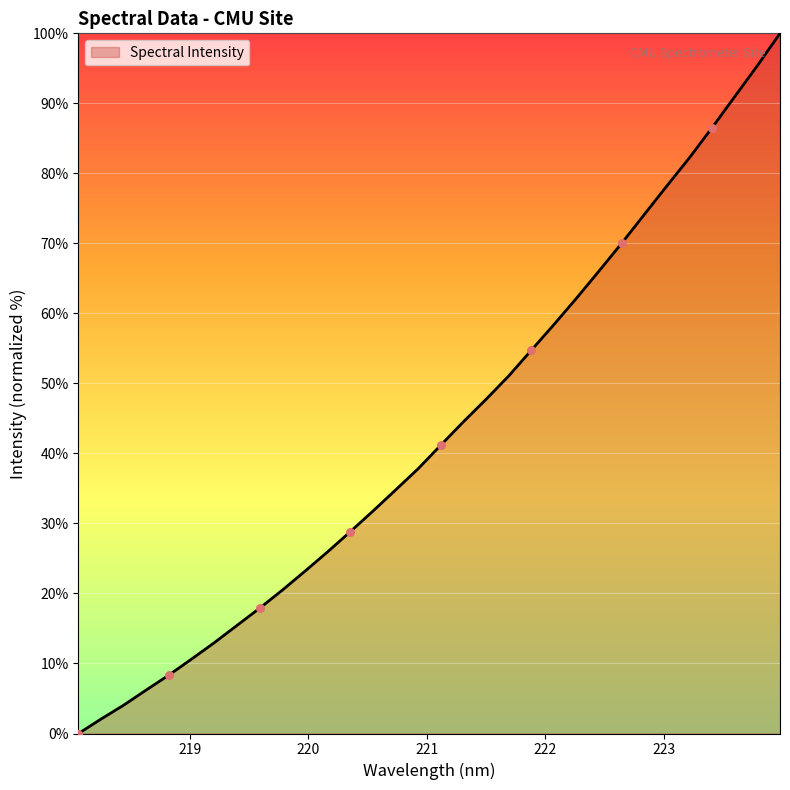

What is the maximum value shown in the chart?

100.0